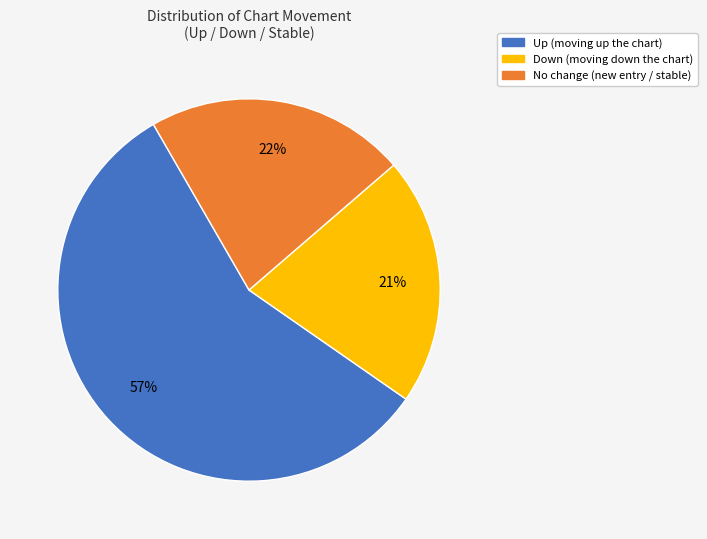

Does any single category account for the majority?

Yes